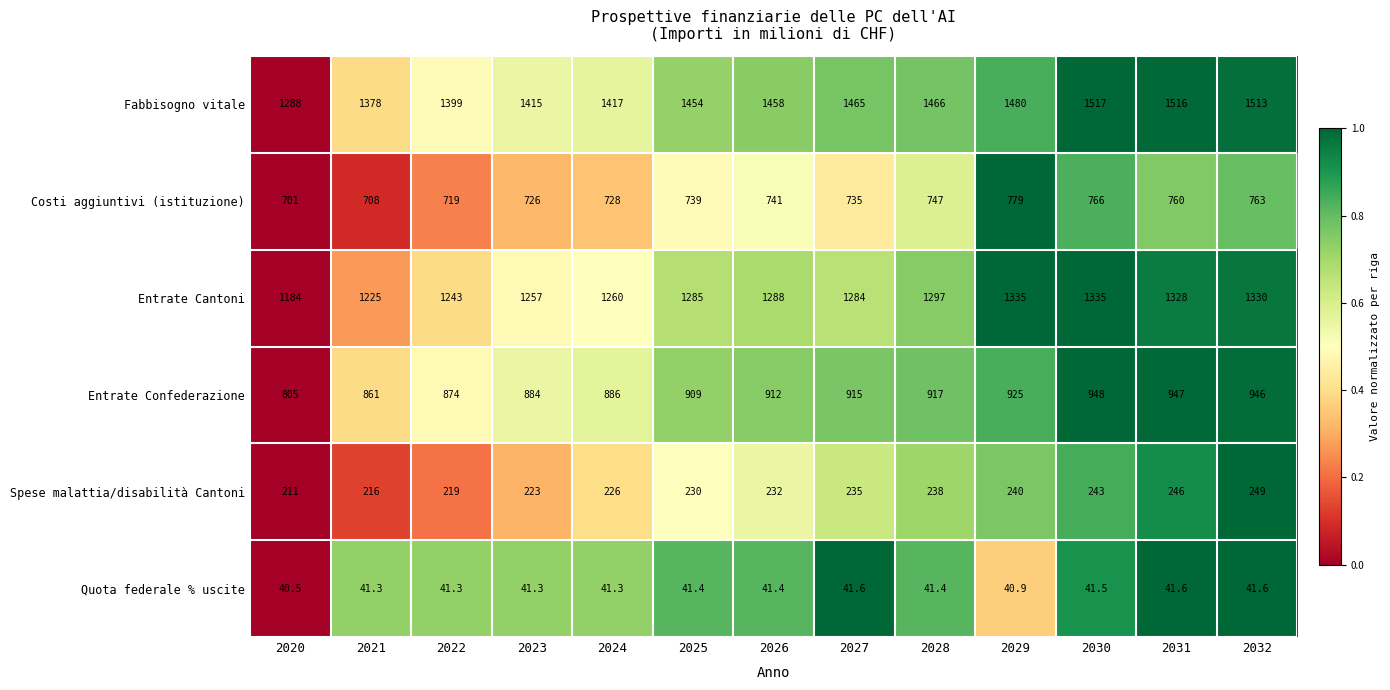

True or false: Costi aggiuntivi (istituzione) has a value of 179.2 at 2021.

False